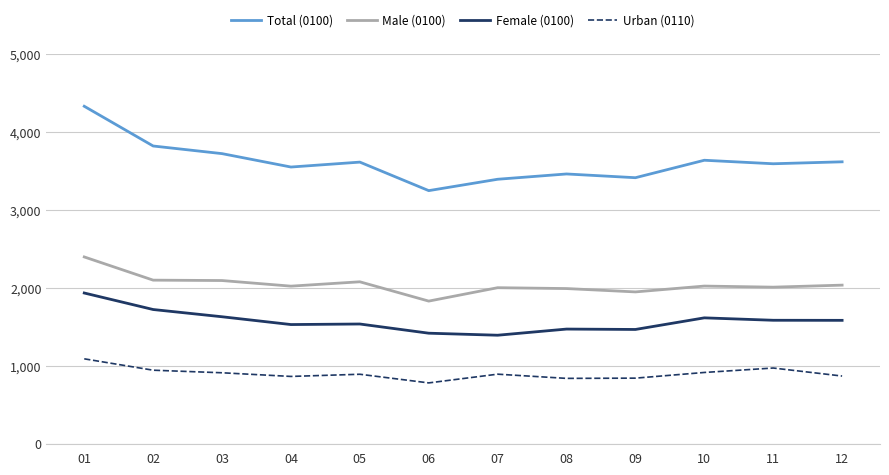

What value does the Urban (0110) series have at 08?

838